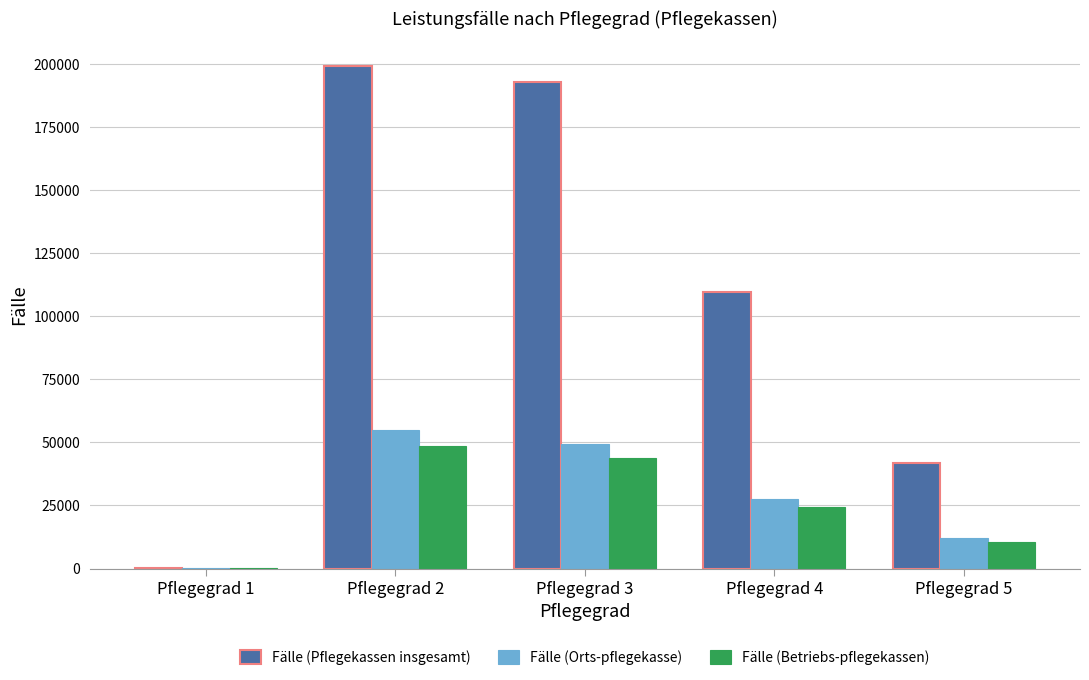

Reading right to left, transcribe all the data shown in this chart.

Fälle (Pflegekassen insgesamt): Pflegegrad 5=41690	Pflegegrad 4=109483	Pflegegrad 3=192813	Pflegegrad 2=199176	Pflegegrad 1=286
Fälle (Orts-pflegekasse): Pflegegrad 5=12135	Pflegegrad 4=27677	Pflegegrad 3=49524	Pflegegrad 2=54905	Pflegegrad 1=229
Fälle (Betriebs-pflegekassen): Pflegegrad 5=10660	Pflegegrad 4=24380	Pflegegrad 3=43775	Pflegegrad 2=48734	Pflegegrad 1=219